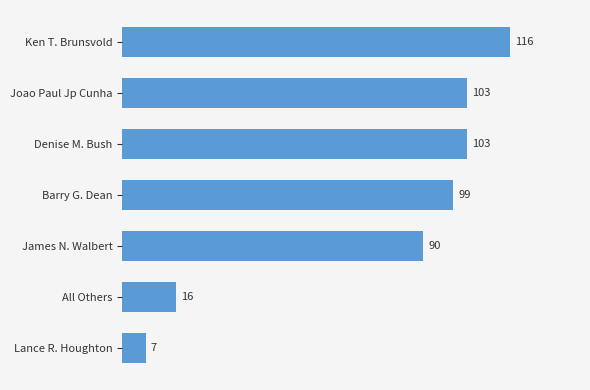

Is it true that the value at James N. Walbert is 24?

False